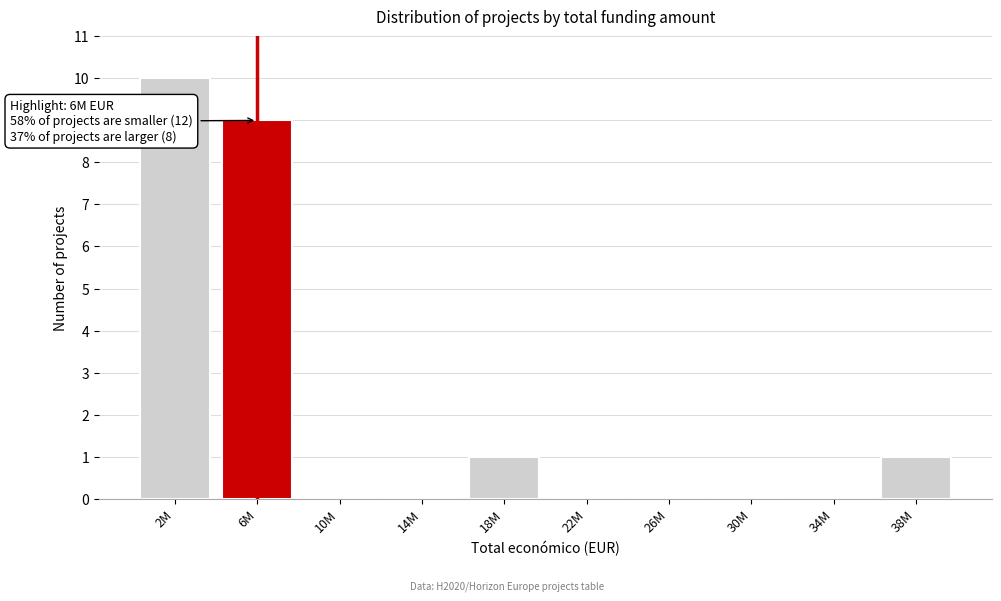

Reading left to right, list all the values displayed in this chart.

2M=10	6M=9	10M=0	14M=0	18M=1	22M=0	26M=0	30M=0	34M=0	38M=1